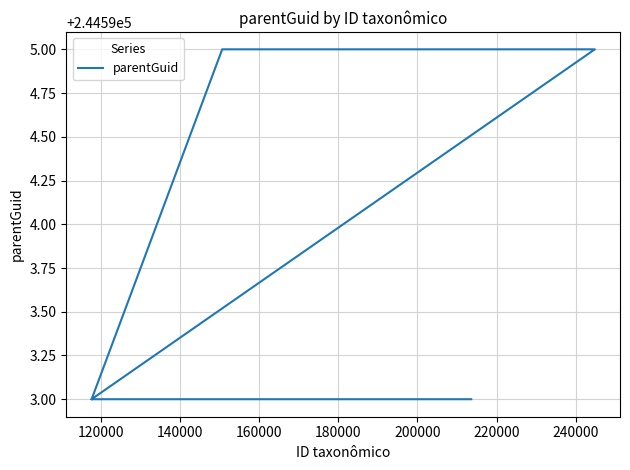

Is this an area chart (filled region under the line)?

No